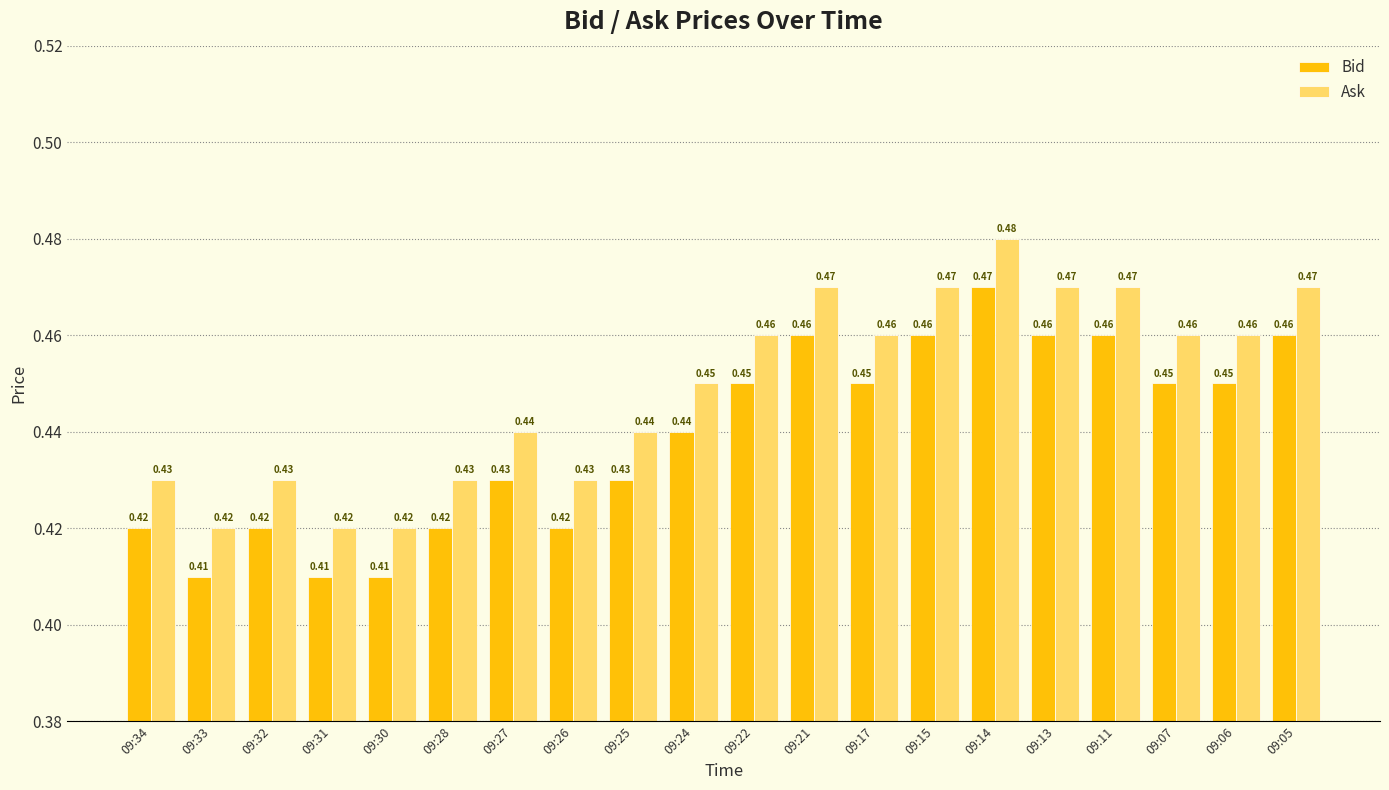

List the series in order of their overall mean, lowest first.

Bid, Ask